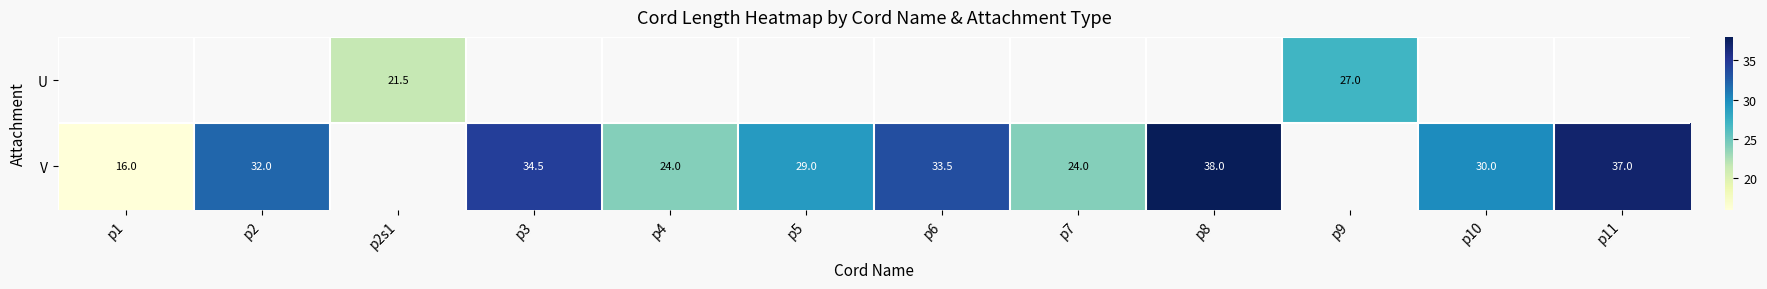

The V series shows 33.5 at p6. True or false?

True